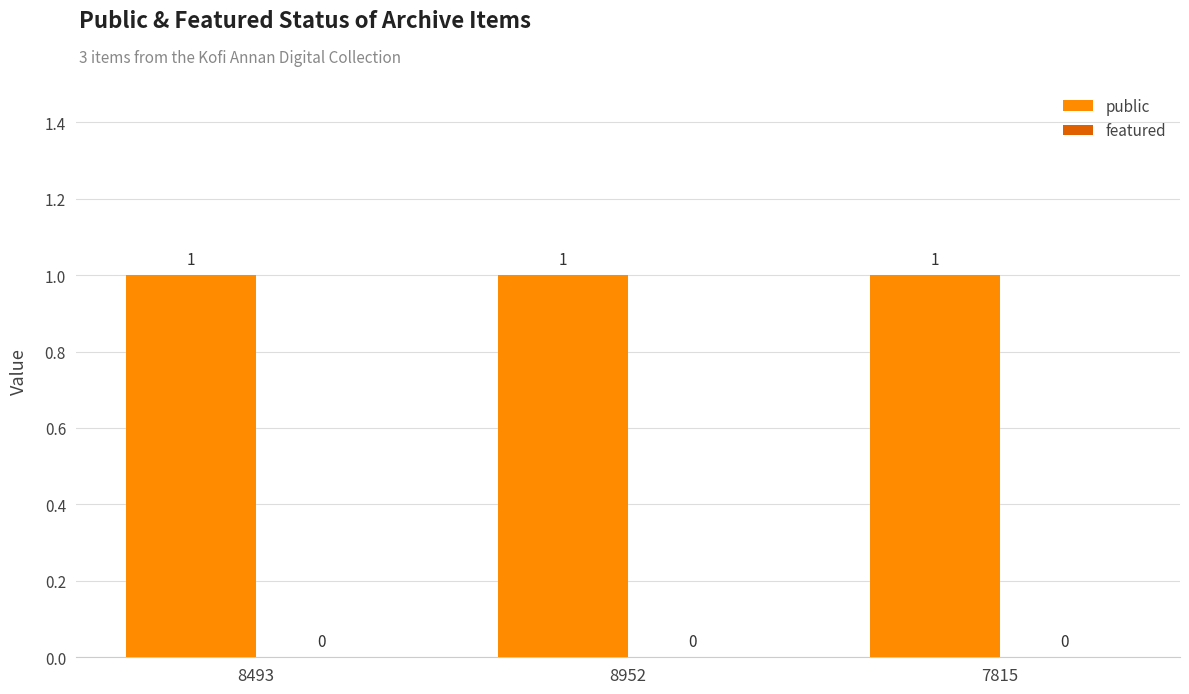

Reading left to right, list all the values displayed in this chart.

public: 1	1	1
featured: 0	0	0